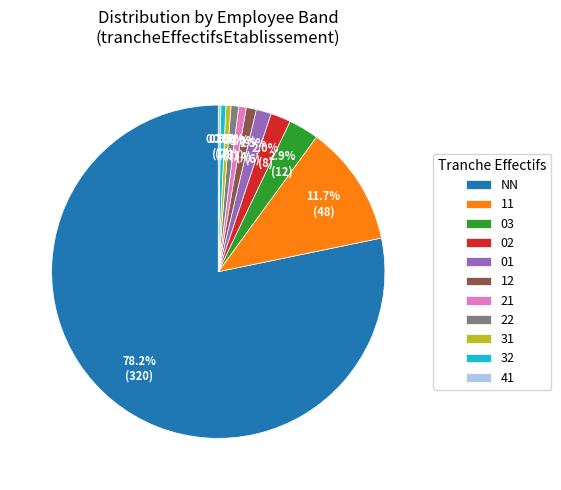

Is 12 the majority of the pie?

No